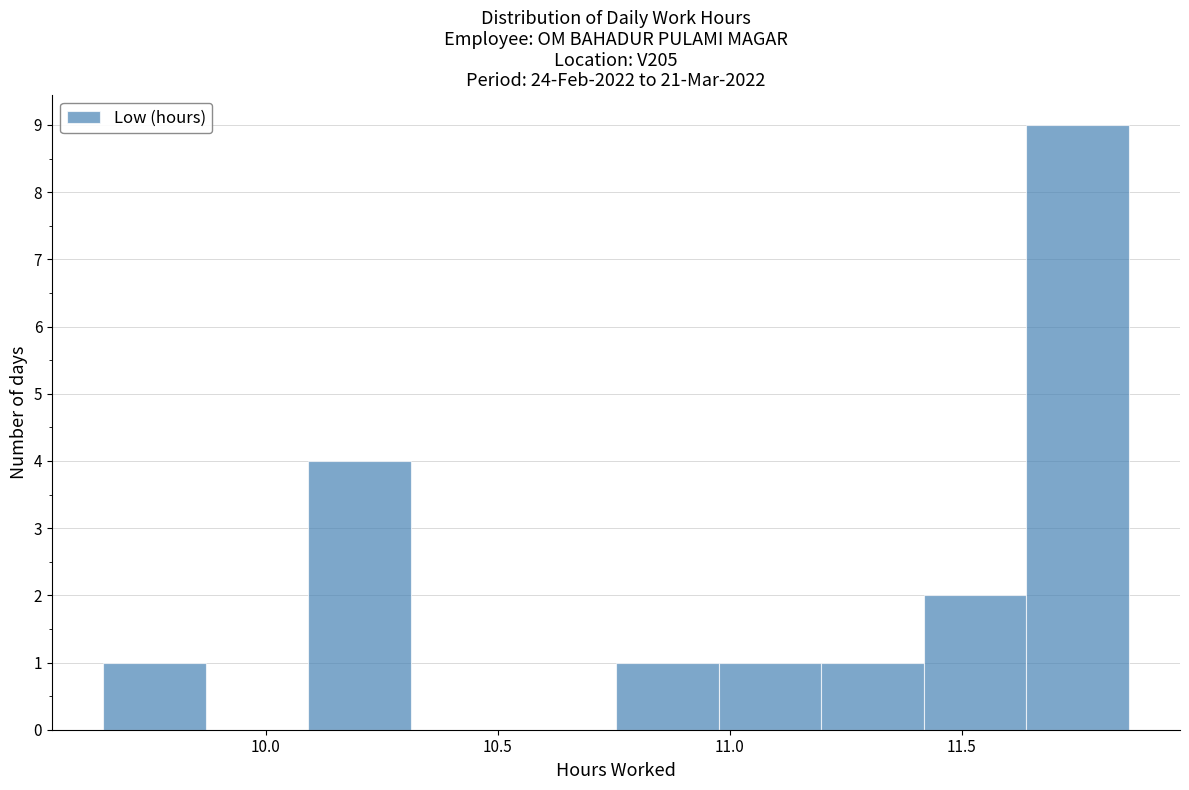

How tall is the bar that spans 11.65 to 11.85 on the x-axis? Neither the bar edges nor the heights are printed on the chart, so give them approximately, as read against the axes.

9